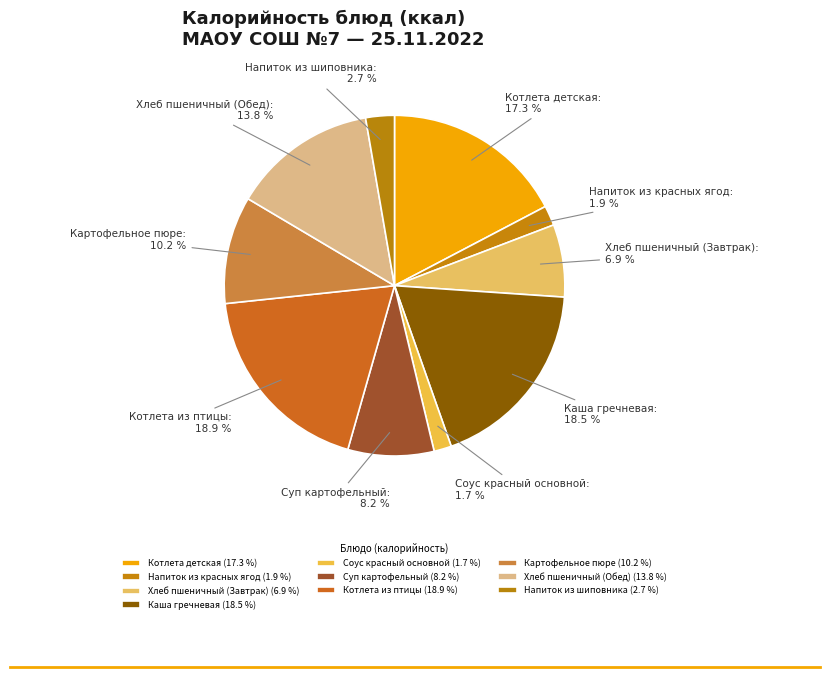

Count the number of slices in the pie.

10